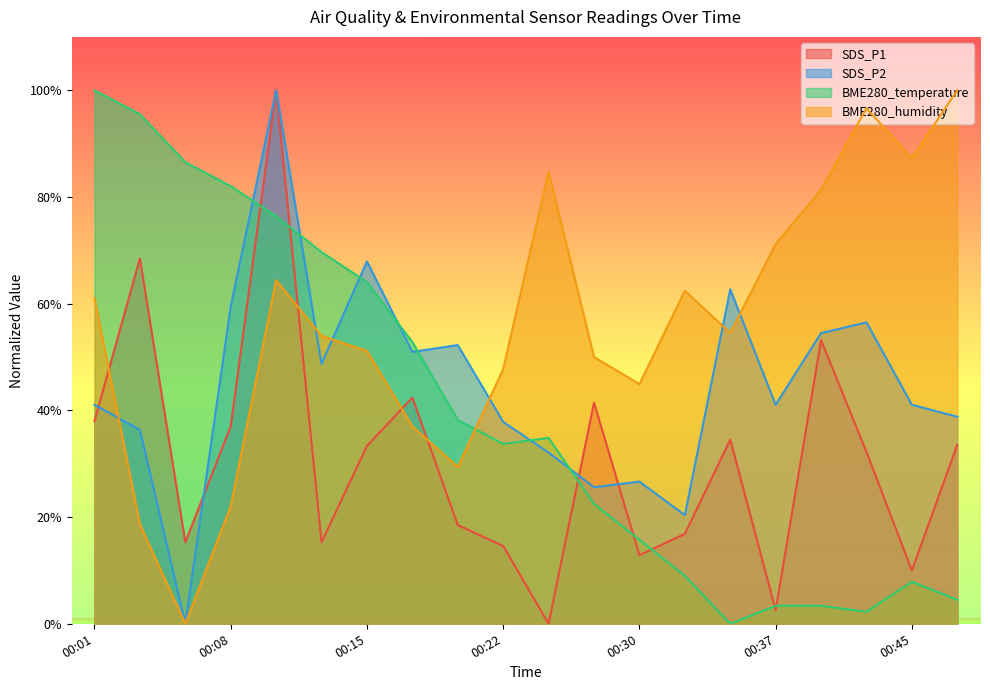

Between 00:05 and 00:15, which series saw the biggest shift?

SDS_P2